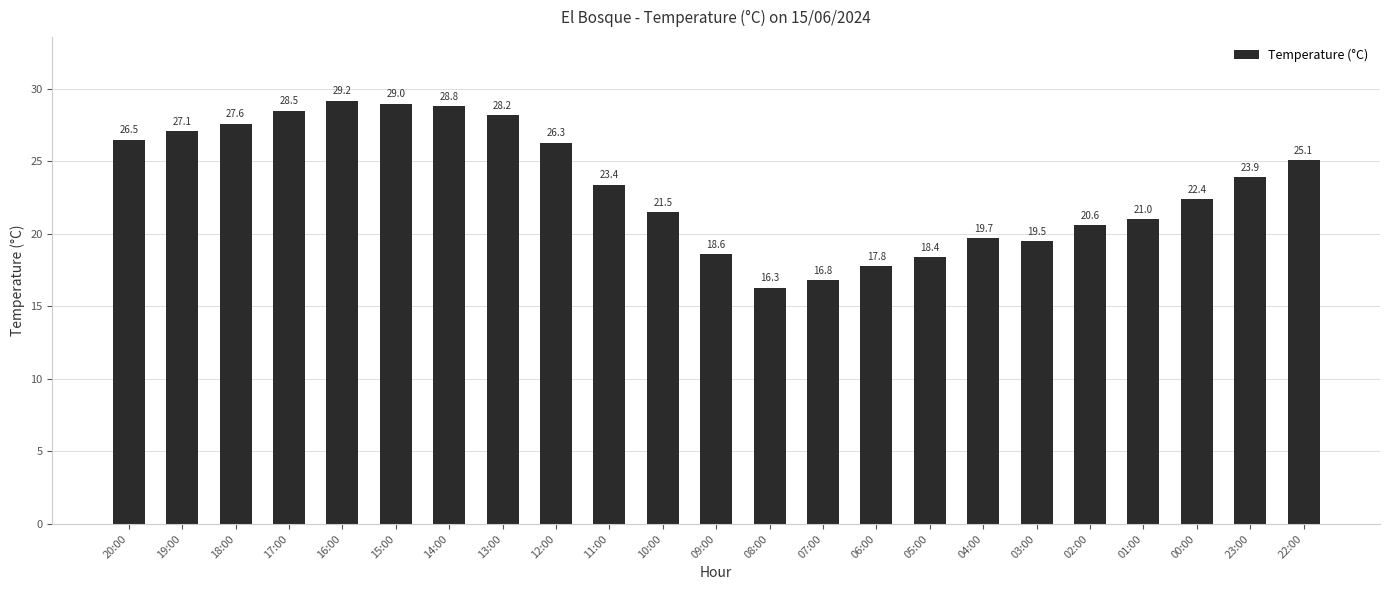

Reading left to right, transcribe all the data shown in this chart.

26.5	27.1	27.6	28.5	29.2	29.0	28.8	28.2	26.3	23.4	21.5	18.6	16.3	16.8	17.8	18.4	19.7	19.5	20.6	21.0	22.4	23.9	25.1